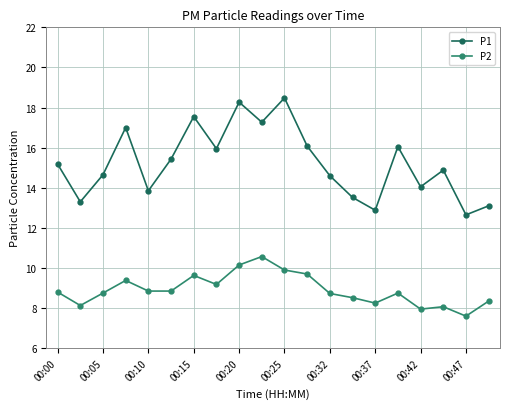

In P1, how many points are higher than both neighbors (excluding endpoints)?

6